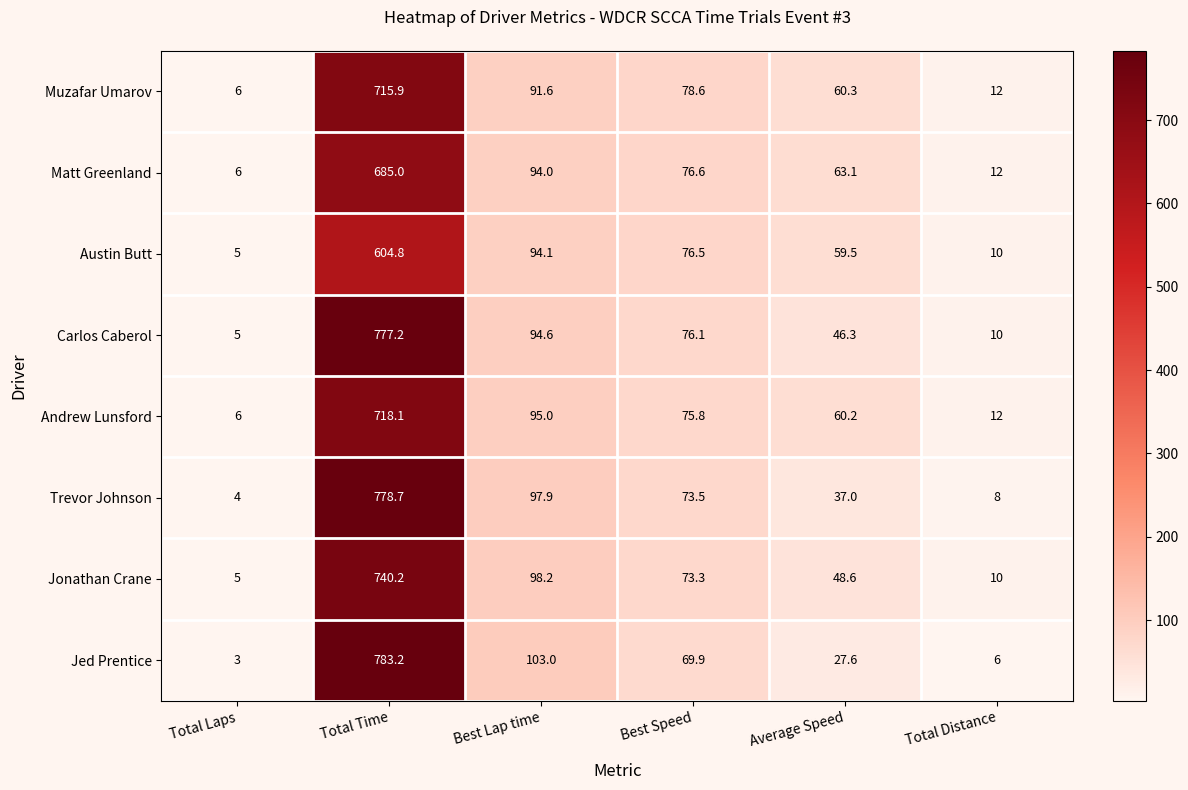

What is the spread (max minus min) of values at Average Speed?

35.5